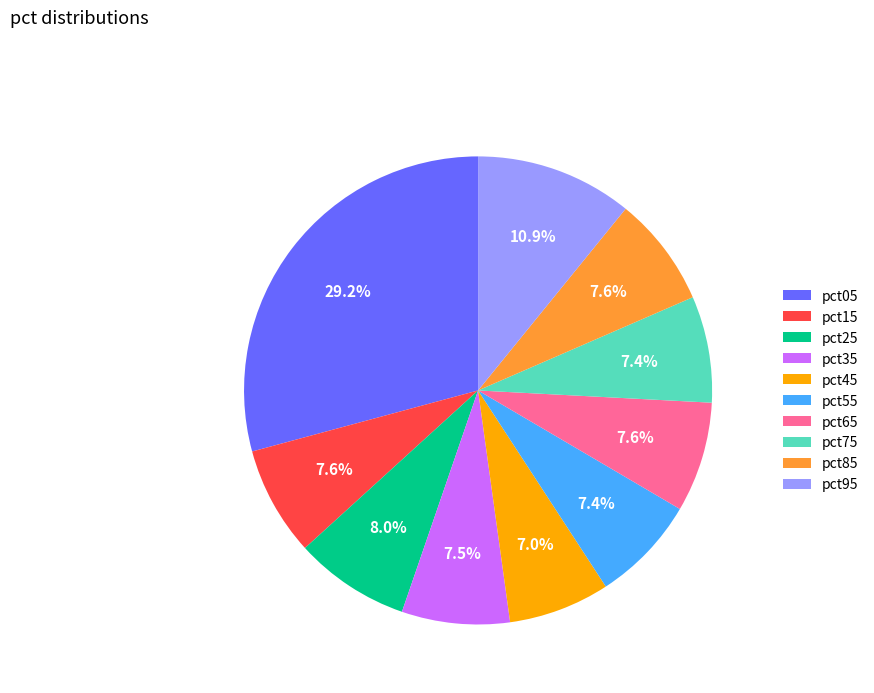

Is it true that pct35 is 15% of the pie?

False